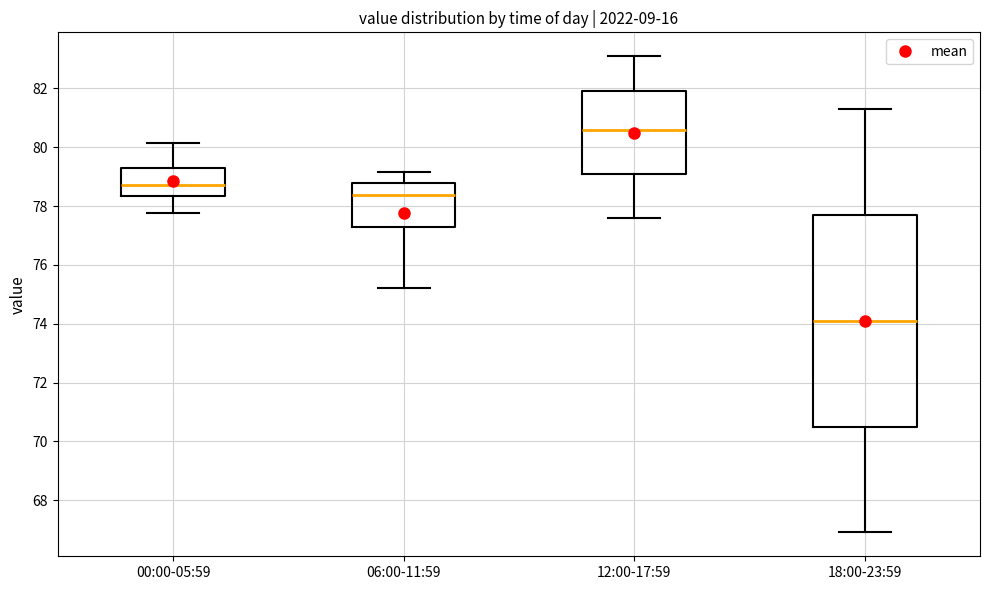

Where does the median line of the box for 12:00-17:59 sit on the y-axis? The values are not printed on the chart, so give them approximately, as read against the axis.

80.6